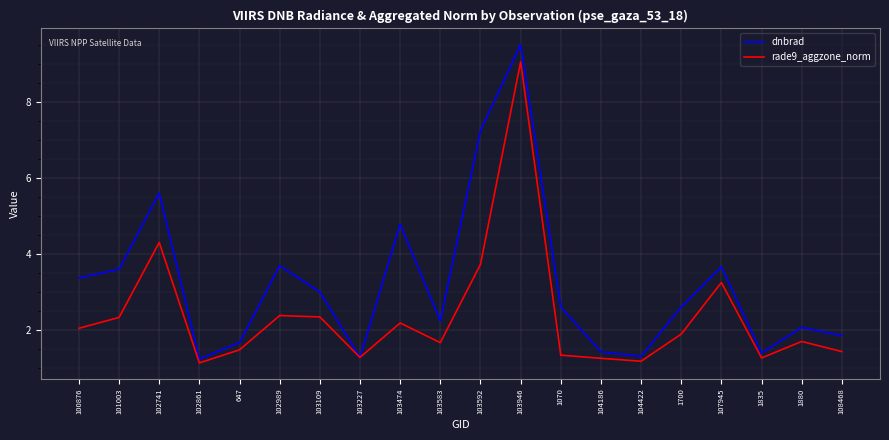

In dnbrad, how many points are lower than both neighbors (excluding endpoints)?

5